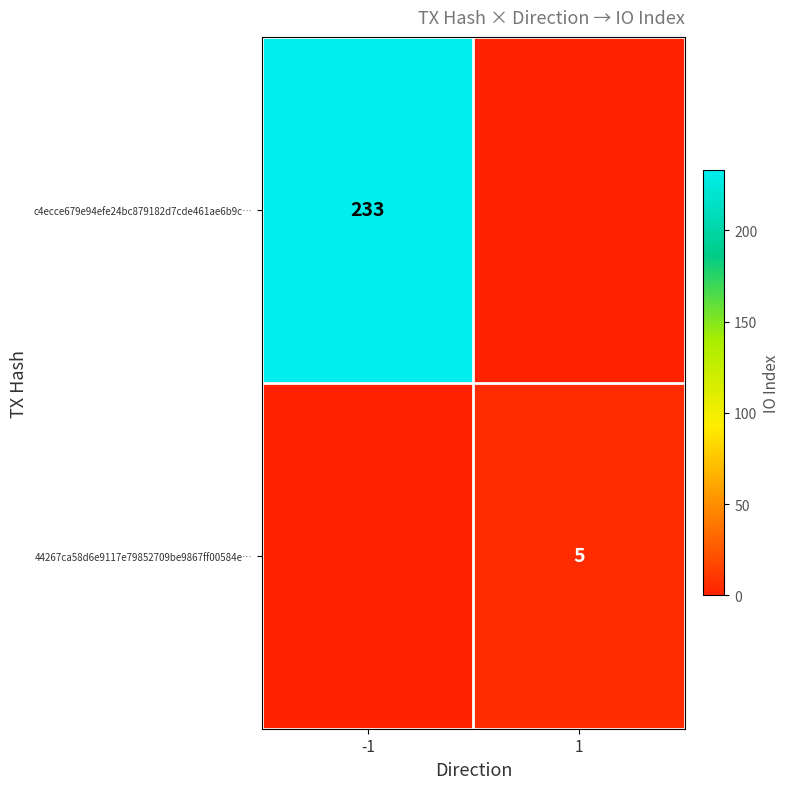

The 44267ca58d6e9117e79852709be9867ff00584e… series shows 5 at 1. True or false?

True